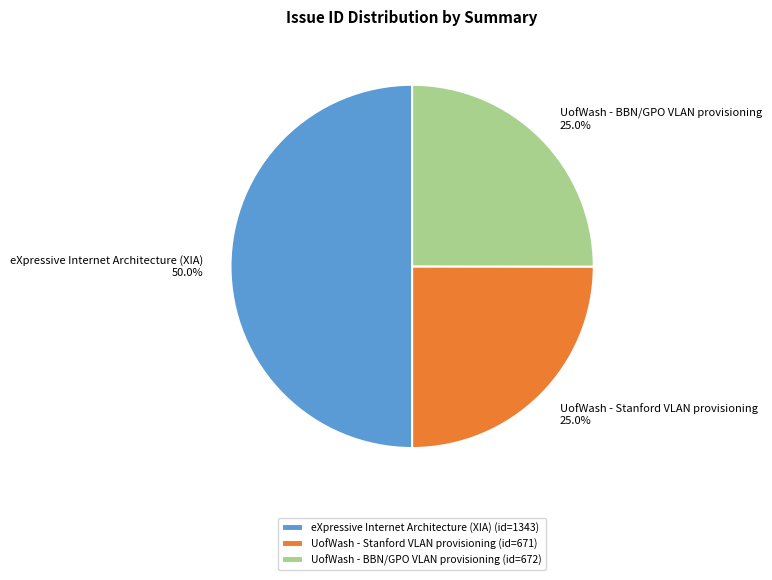

Does UofWash - Stanford VLAN provisioning account for over 50% of the chart?

No